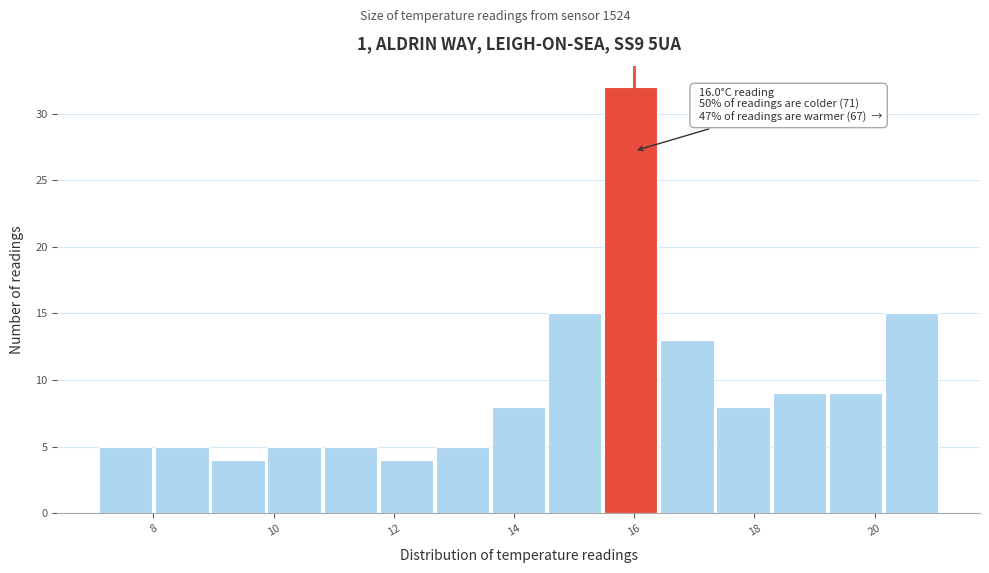

Over which range of the x-axis is the bar tallest?

15.6 to 16.4